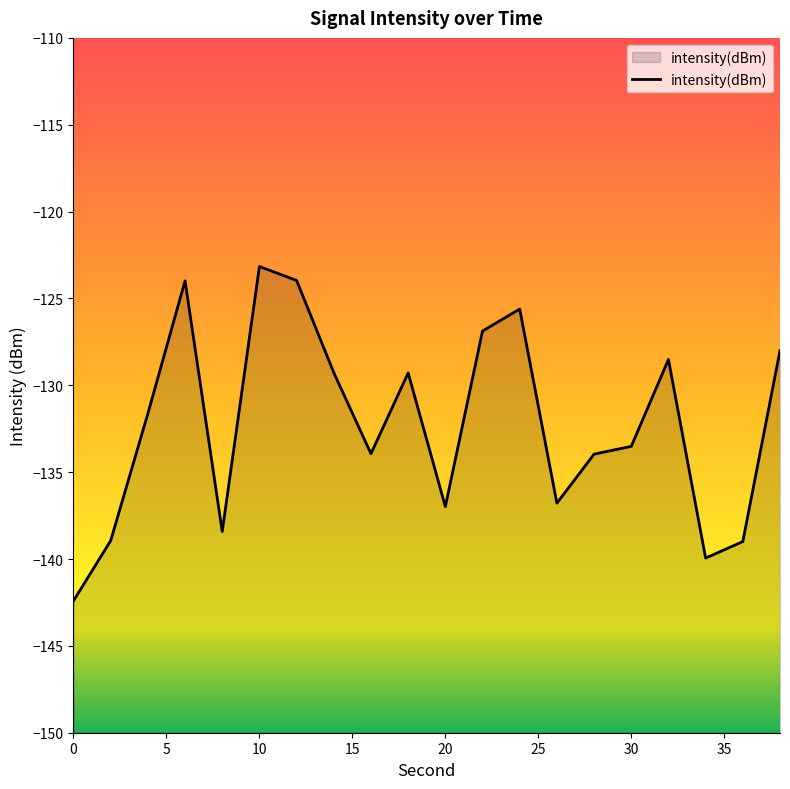

True or false: the data shows -193.8 at 10.

False